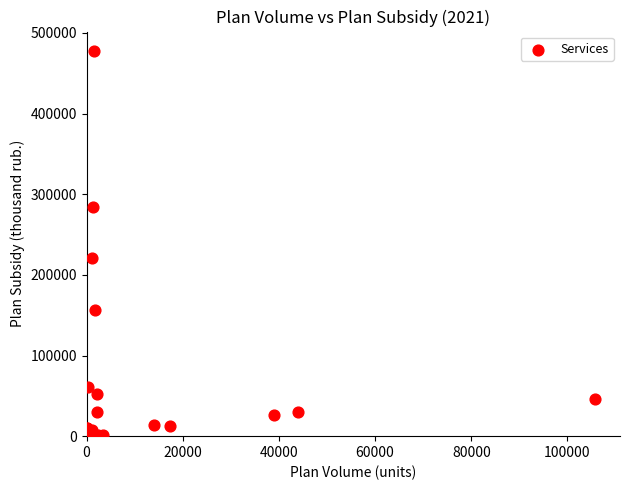

What Y value in the scatter plot is closest to 238902?

220763.2